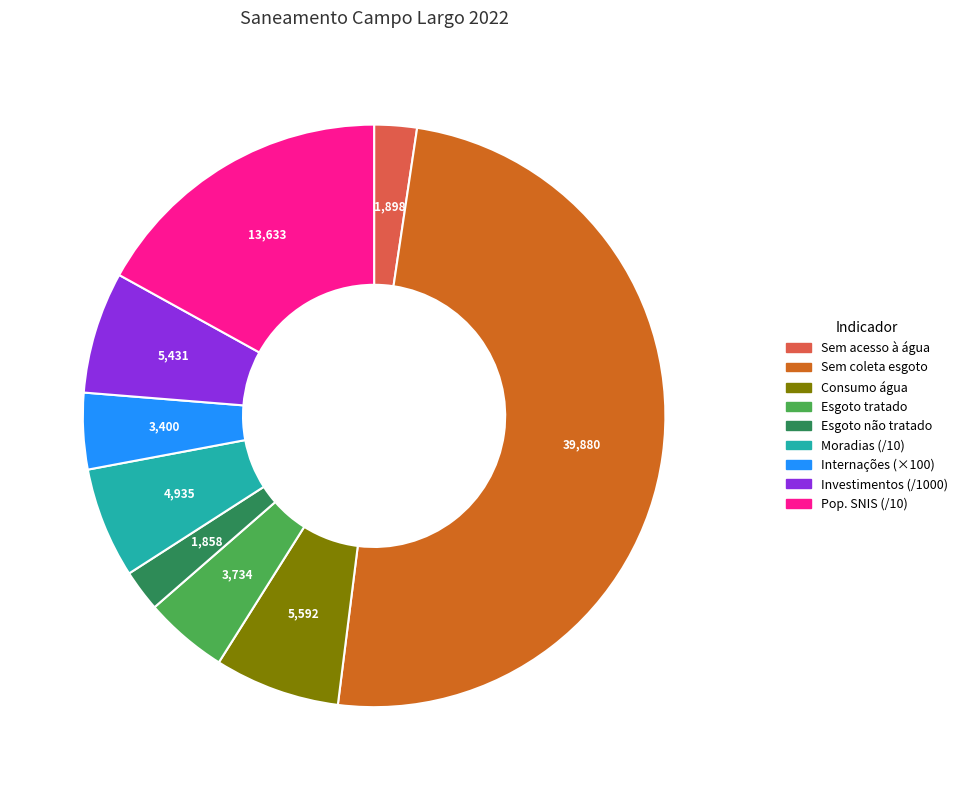

How many segments does this pie chart have?

9